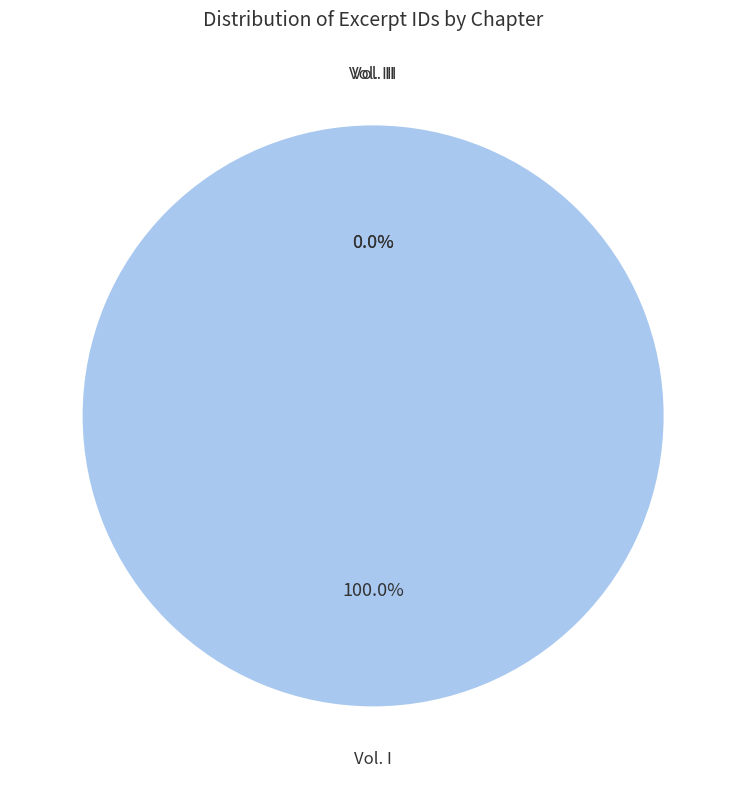

What is the largest slice in the pie chart?

Vol. III, Chap. iii